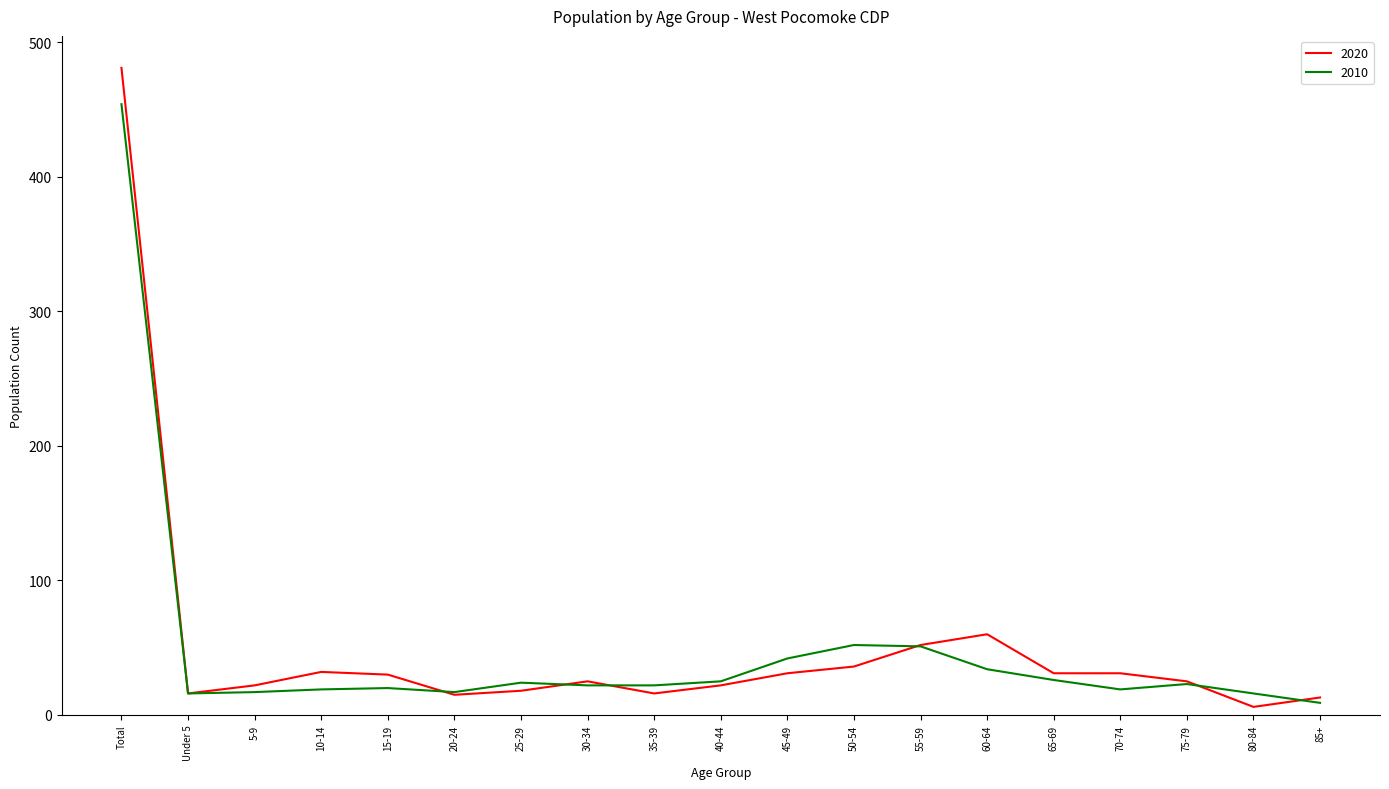

What is the approximate value of 2020 at 80-84?

6